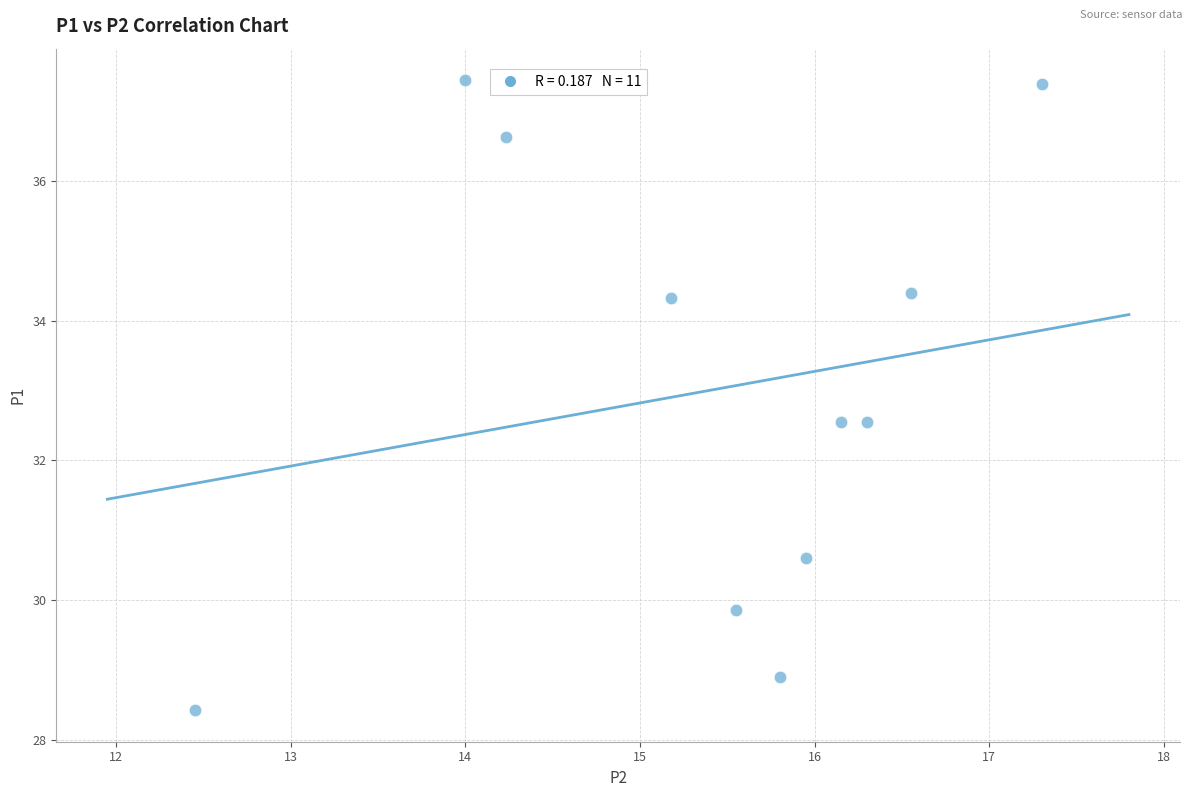

What is the average Y value?

33.0